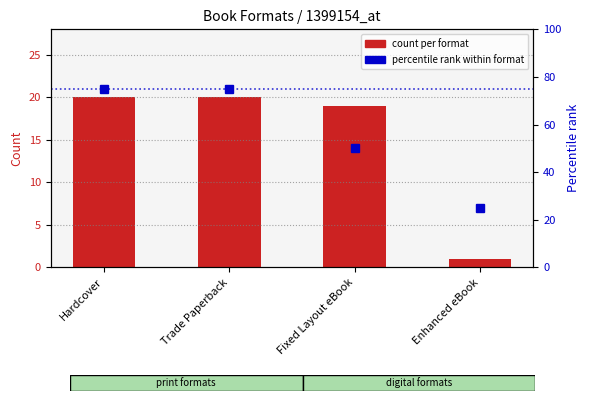

What position from the right is Hardcover?

4